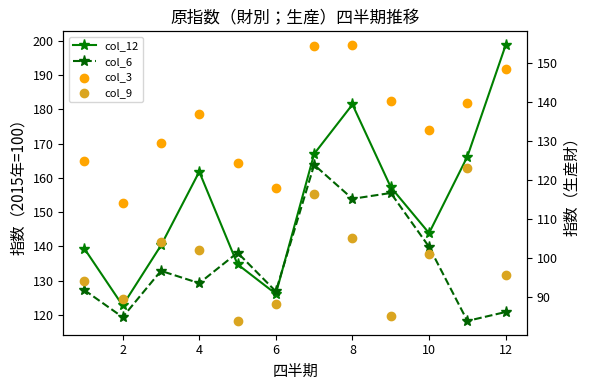

Which series reaches the minimum Y coordinate?

col_9